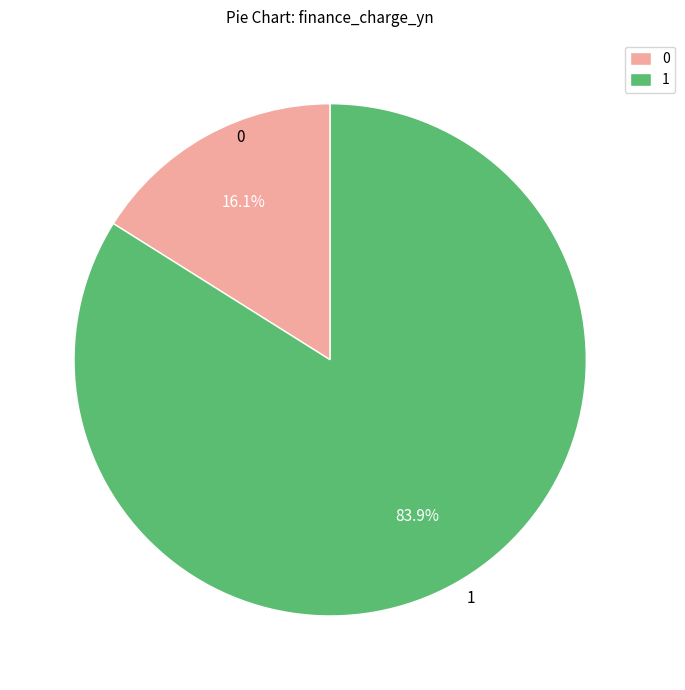

What is the smallest slice in the pie chart?

0